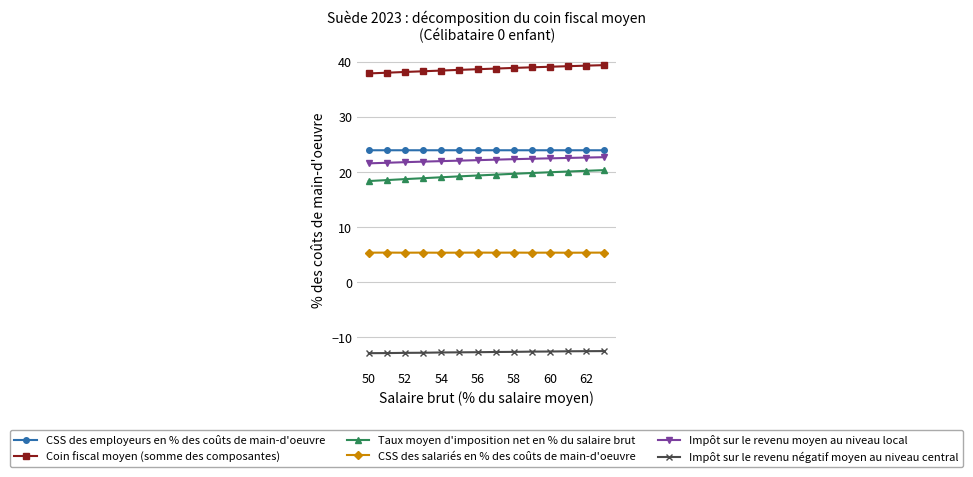

What is the value of the CSS des employeurs en % des coûts de main-d'oeuvre point at the 12th from the left?

23.9